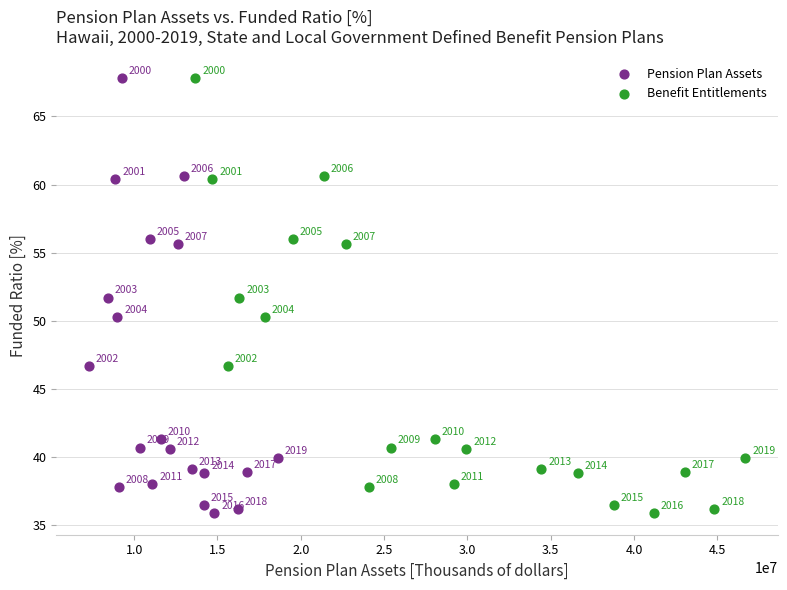

What are all the series names shown in the legend?

Pension Plan Assets, Benefit Entitlements